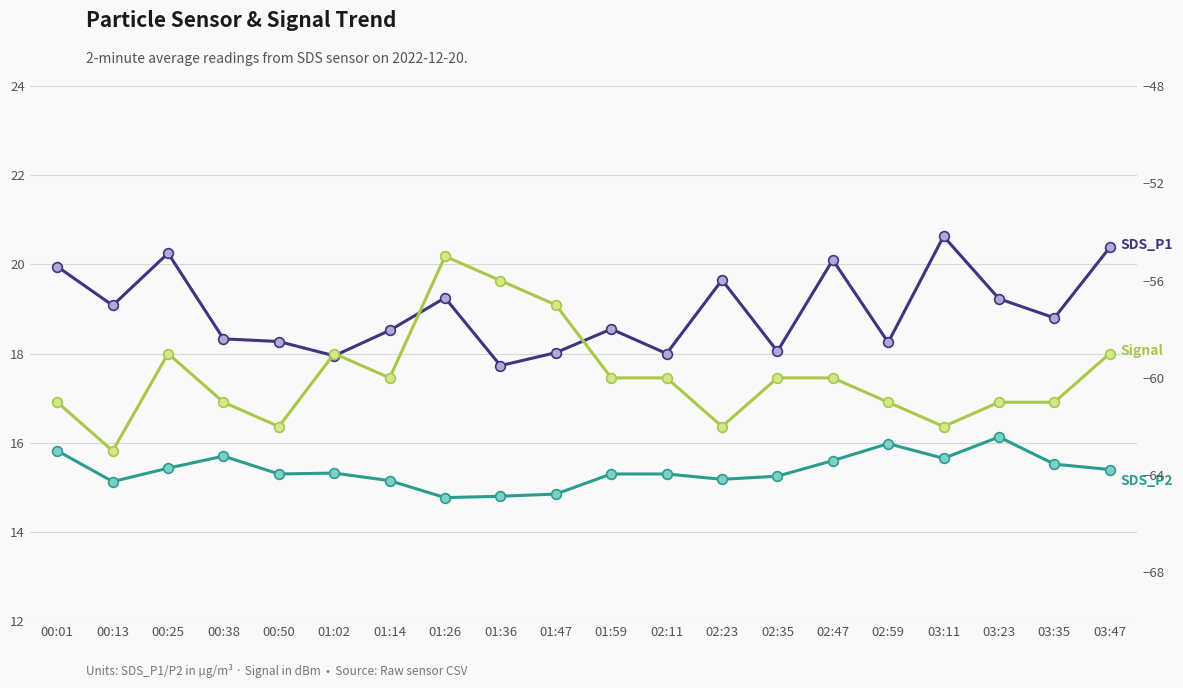

What is the smallest value displayed?

-63.0